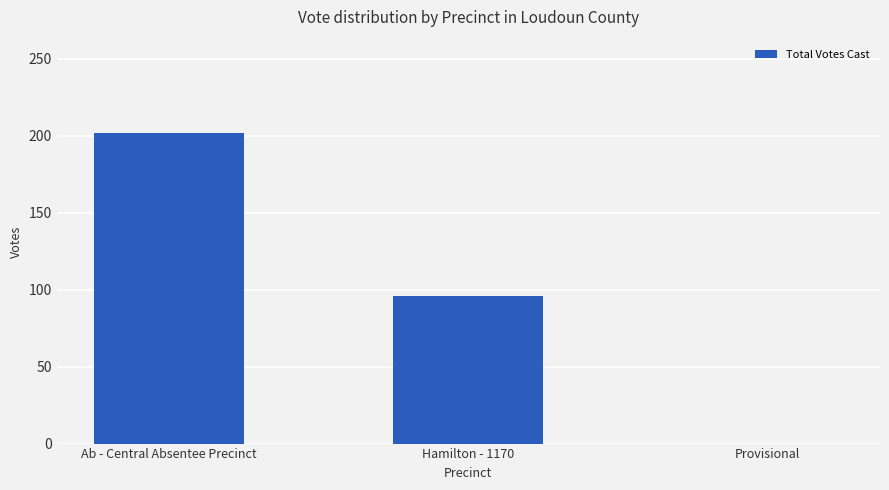

True or false: the data shows 76 at Provisional.

False